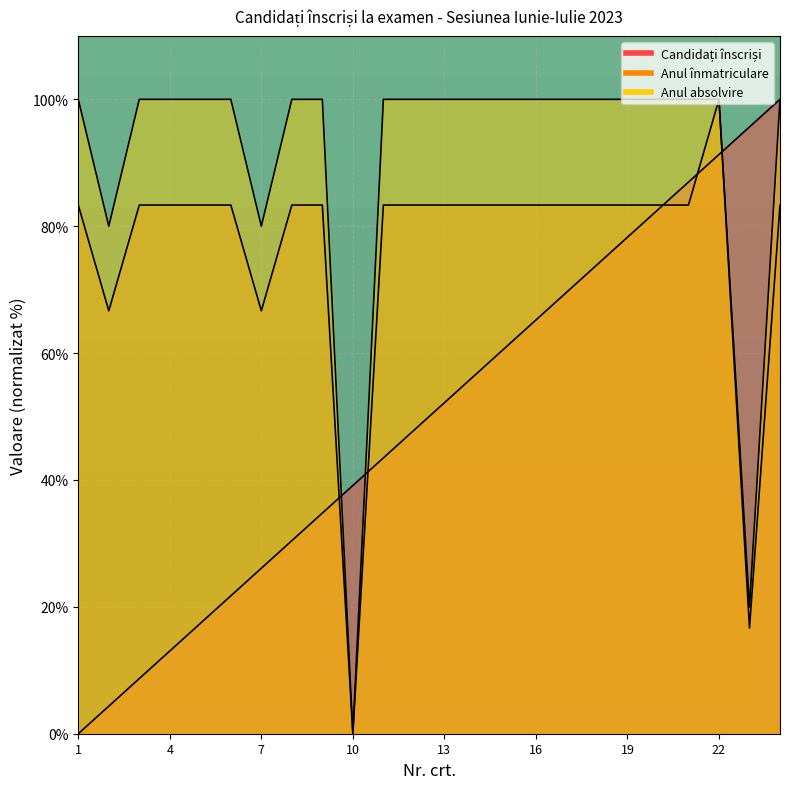

What is the sum of all Anul înmatriculare values?

1833.3